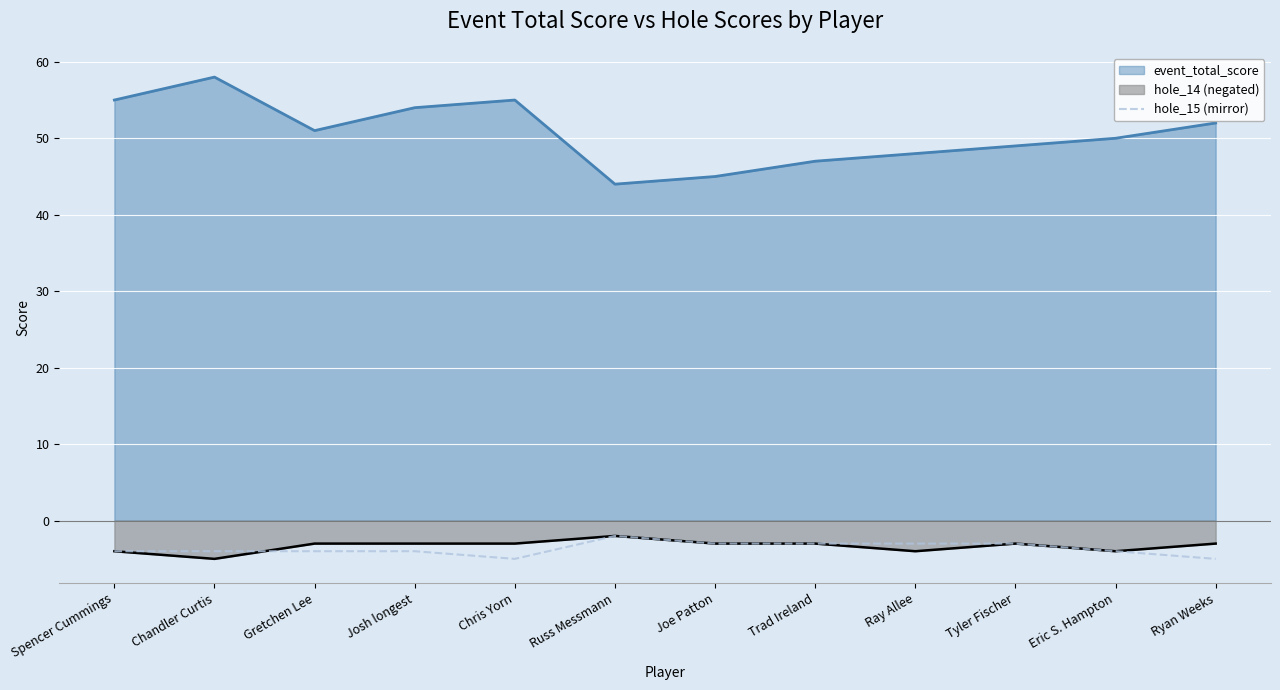

Reading right to left, what are all the values shown in this chart?

-5	-4	-3	-3	-3	-3	-2	-5	-4	-4	-4	-4